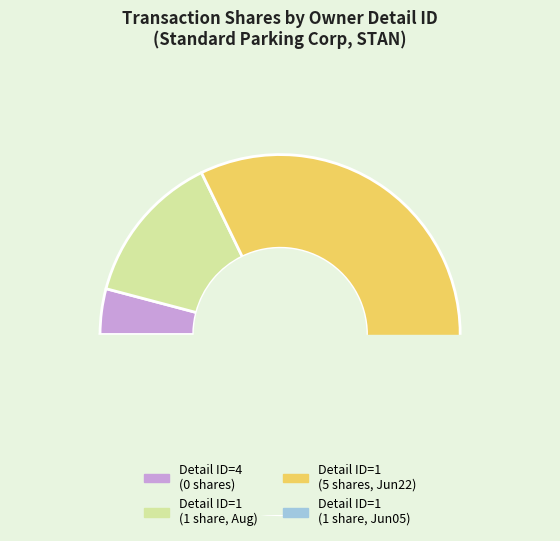

Does 2006-08-09 (1) account for over 50% of the chart?

No